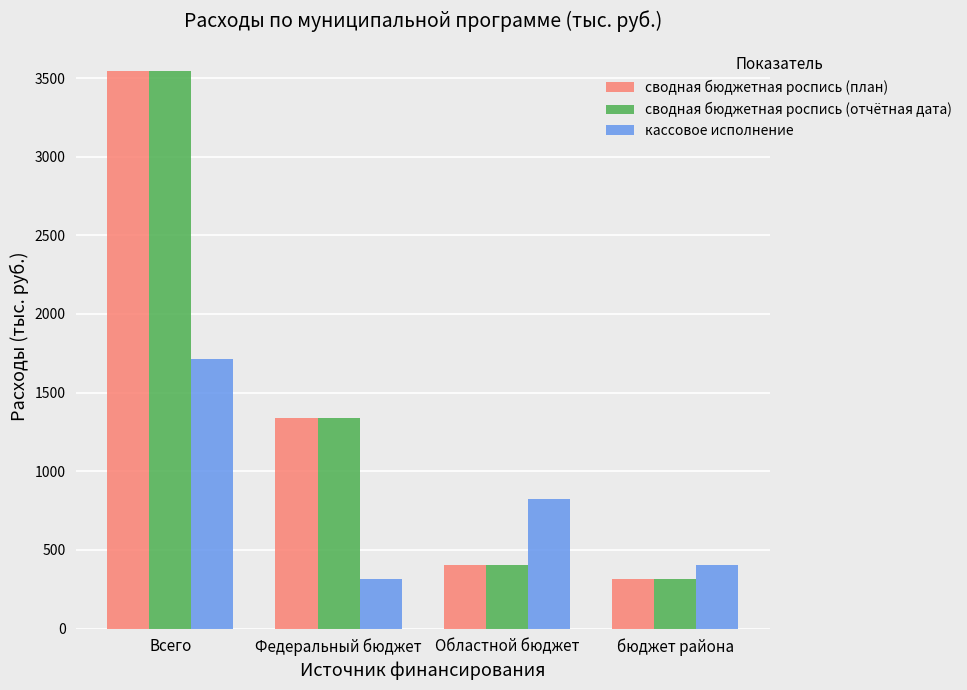

What is the value of the сводная бюджетная роспись (план) bar at the 4th from the left?

317.7